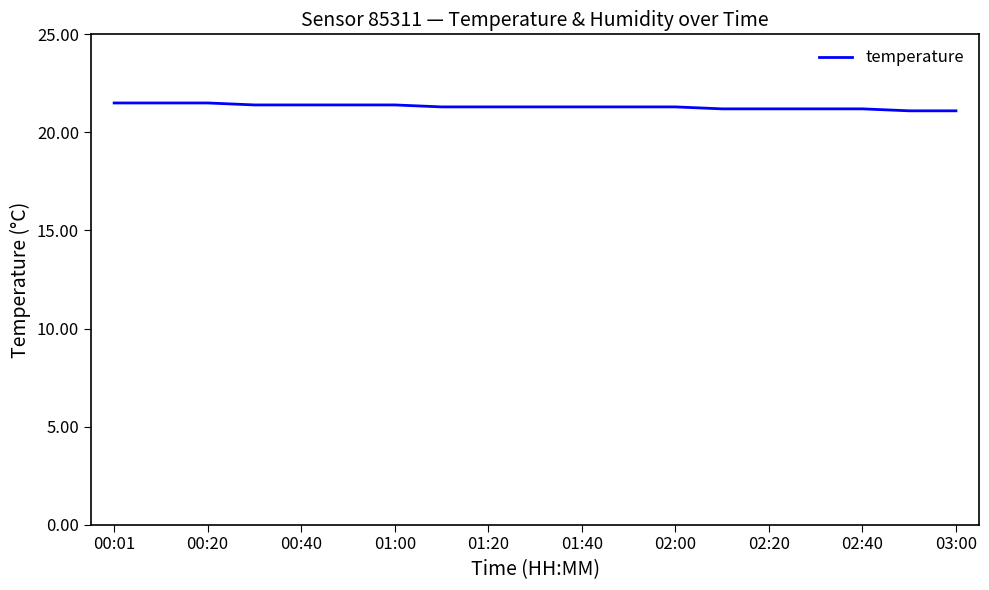

What is the greatest value displayed?

21.5